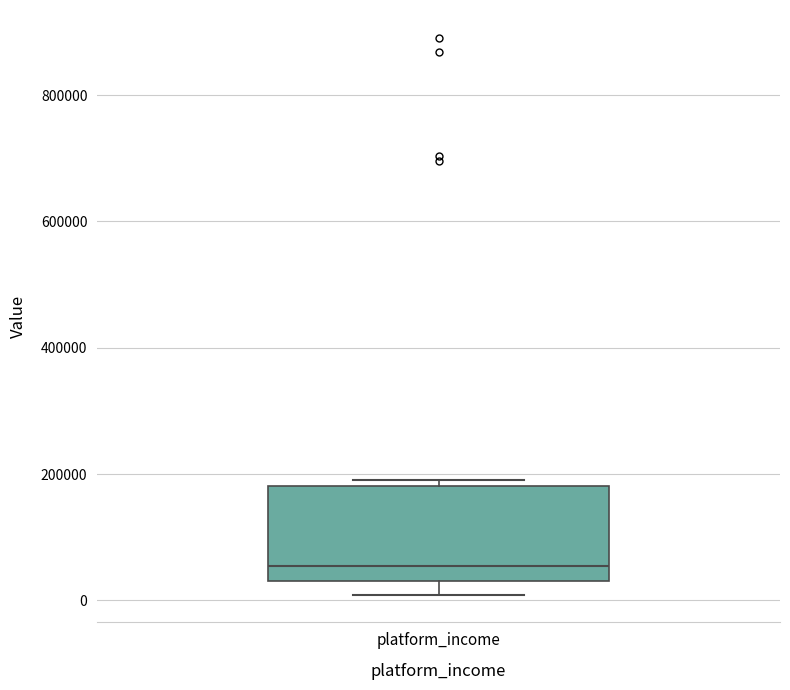

Read this box plot against the y-axis: the position of the median line, the range covered by the box, and the ends of both whiskers. The values are not printed on the chart, so give them approximately, as read against the axis.

median 60000, box 40000 to 180000, whiskers 0 to 200000